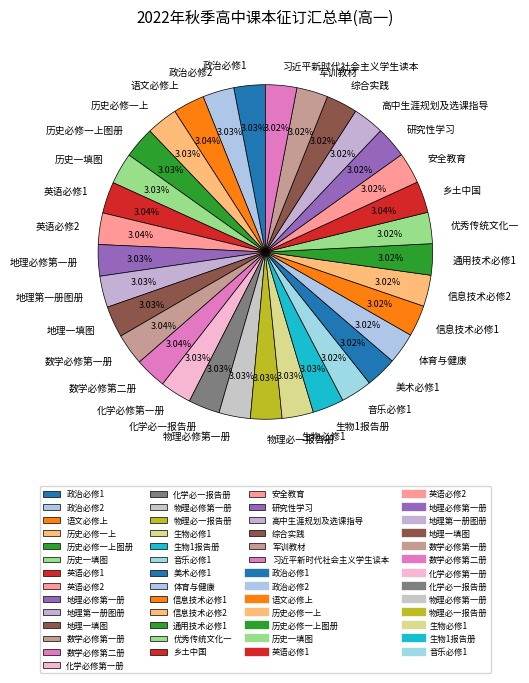

Does 安全教育 represent more than half of the total?

No